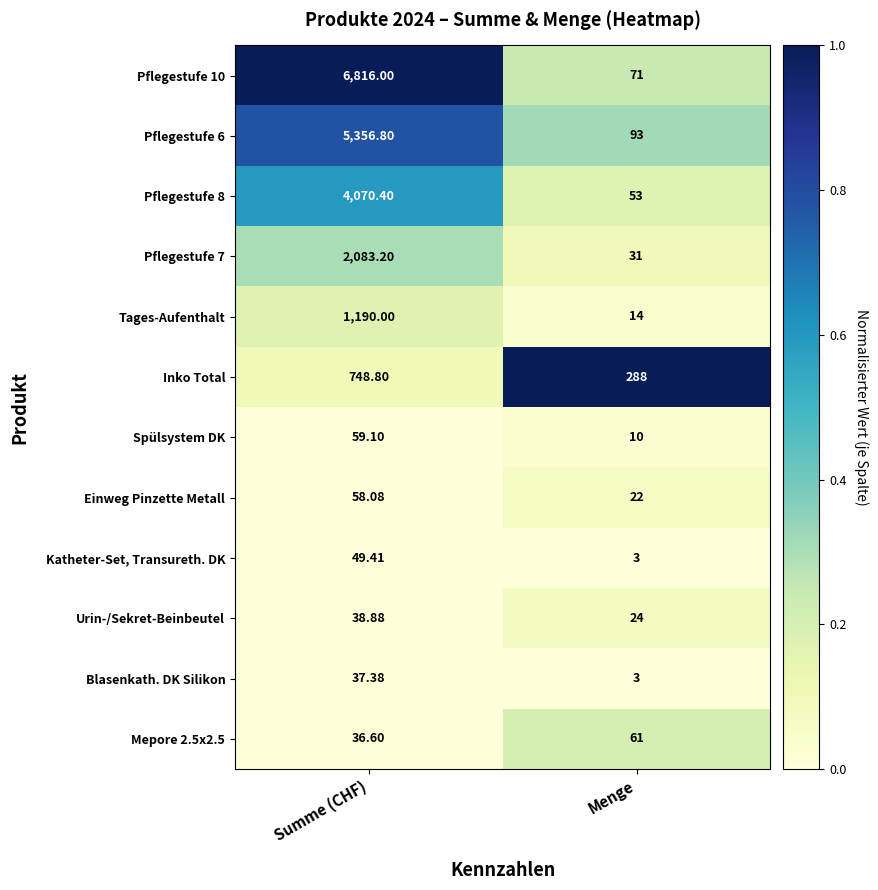

Which category has the highest value in the Pflegestufe 7 series?

Summe (CHF)